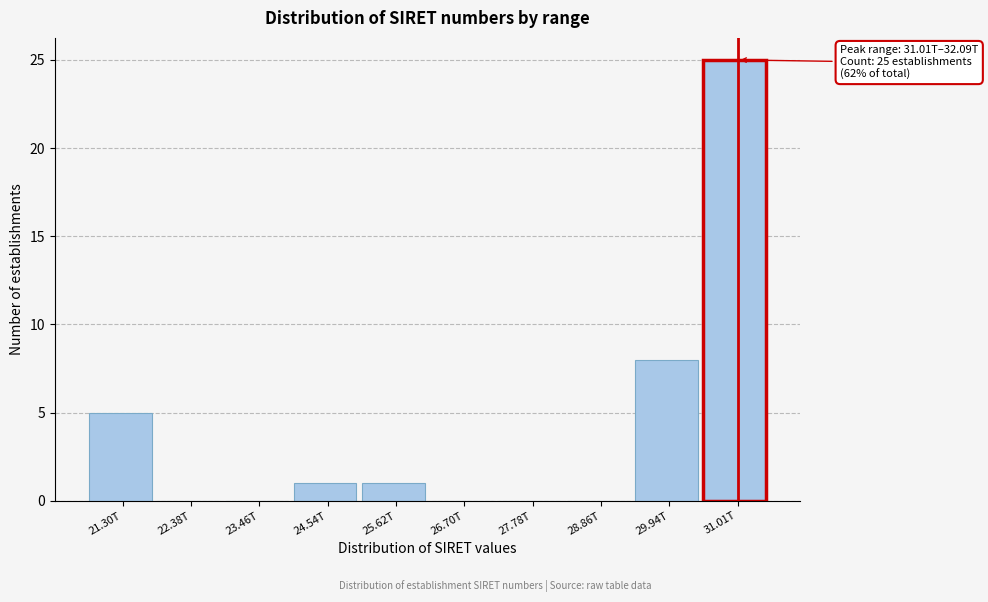

Reading right to left, list all the values displayed in this chart.

31.01T=25	29.94T=8	28.86T=0	27.78T=0	26.70T=0	25.62T=1	24.54T=1	23.46T=0	22.38T=0	21.30T=5